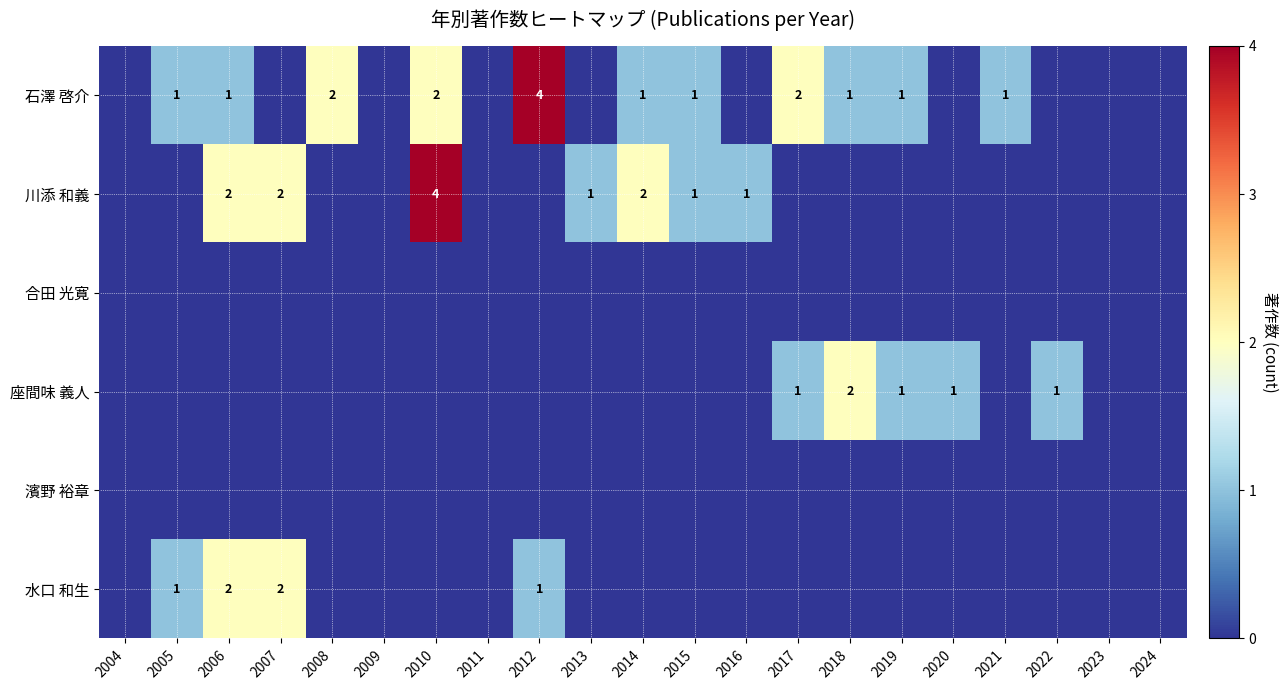

Is it true that 水口 和生 equals 2 at 2007?

True